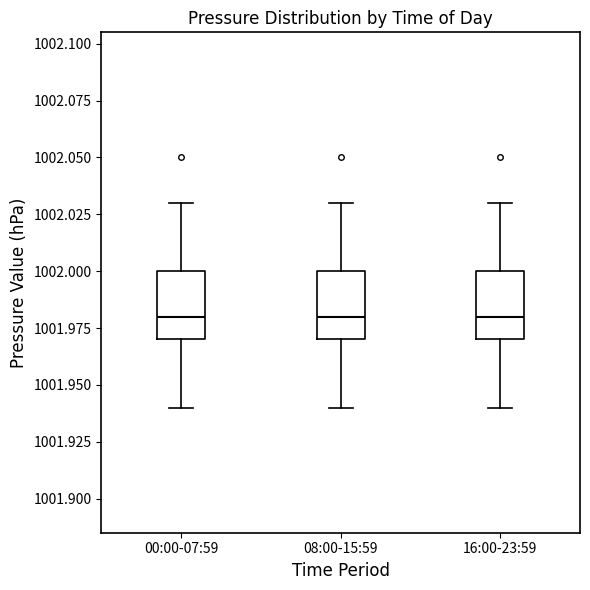

Where does the upper whisker of the box for 00:00-07:59 end on the y-axis? The values are not printed on the chart, so give them approximately, as read against the axis.

1002.03